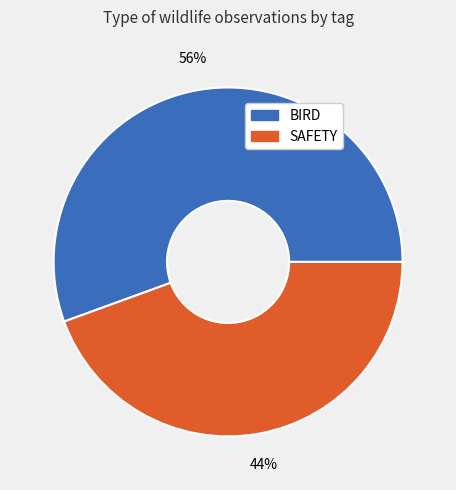

To the nearest percent, what portion does SAFETY represent?

44%